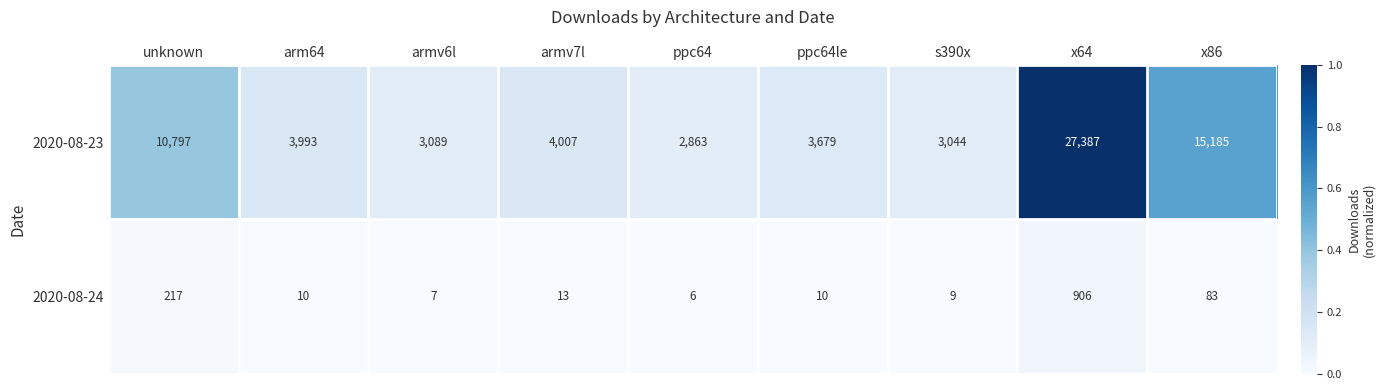

At which category is the sum across all series the highest?

x64